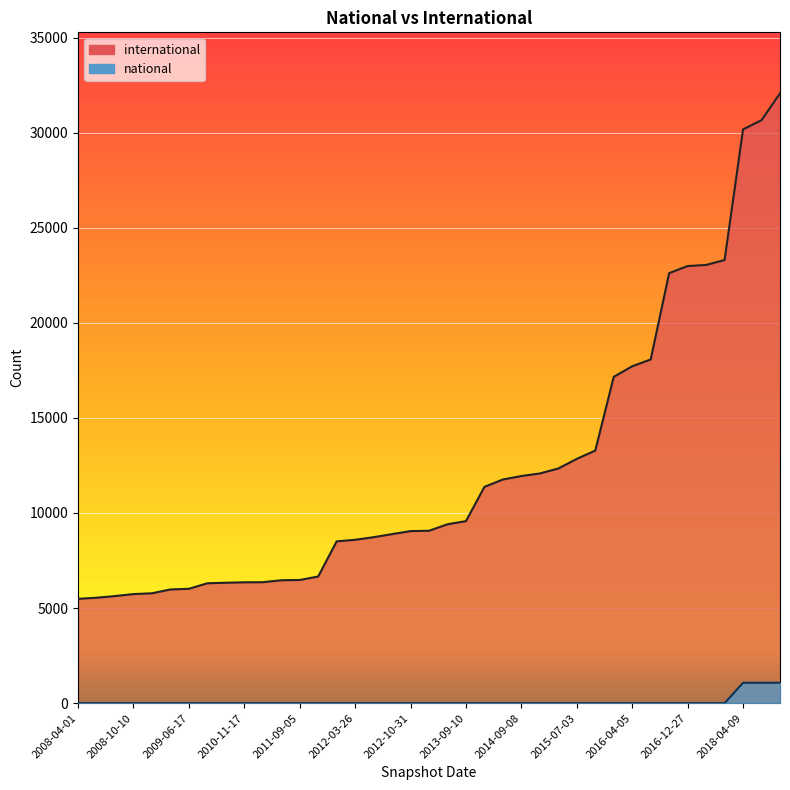

True or false: international and national cross at least once.

False